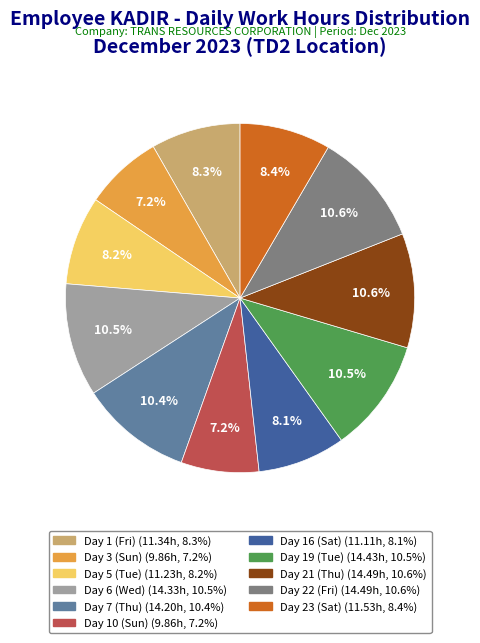

The Day 6 (Wed) slice represents 25% of the pie. True or false?

False